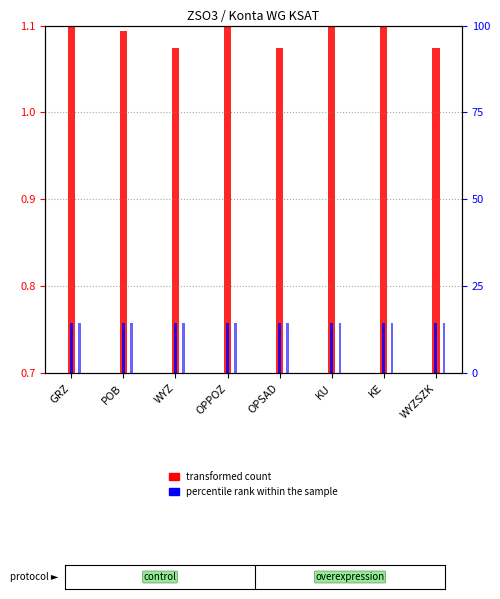

Does the chart contain any negative values?

No